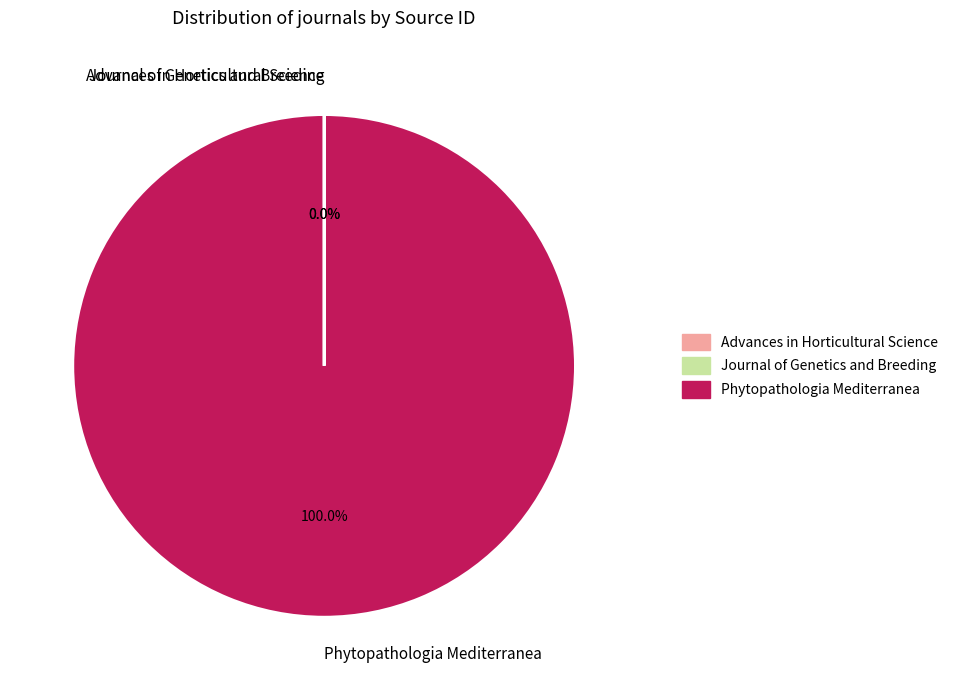

What is the majority slice?

Phytopathologia Mediterranea